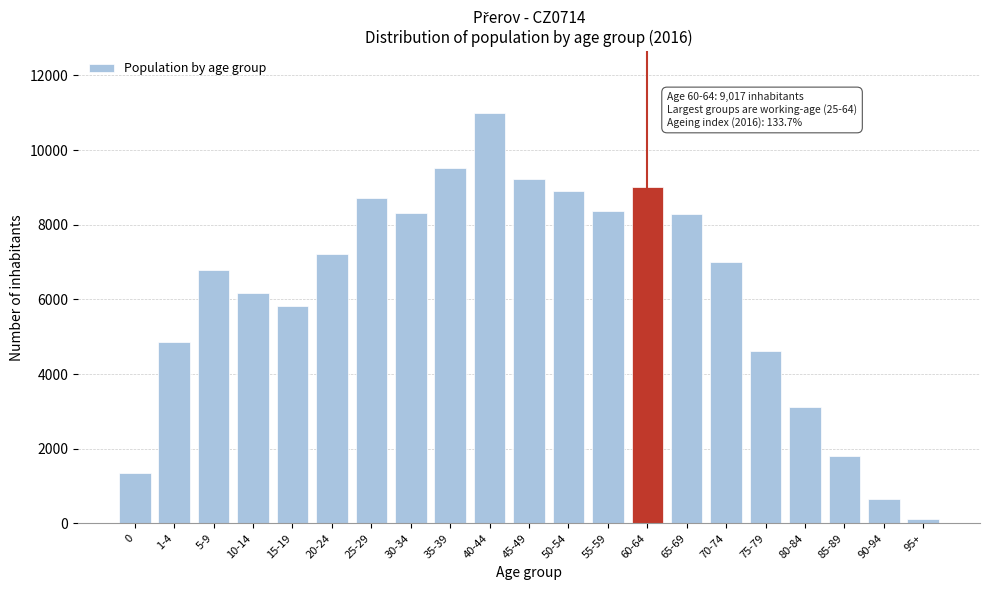

What is the label of the 3rd bar from the right?

85-89